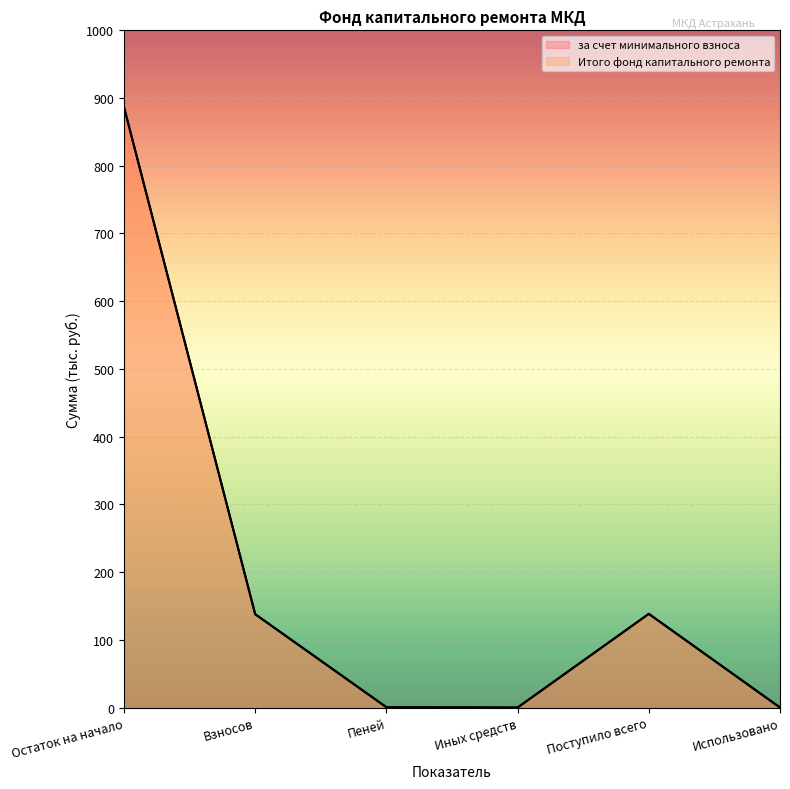

True or false: за счет минимального взноса and Итого фонд капитального ремонта cross at least once.

False